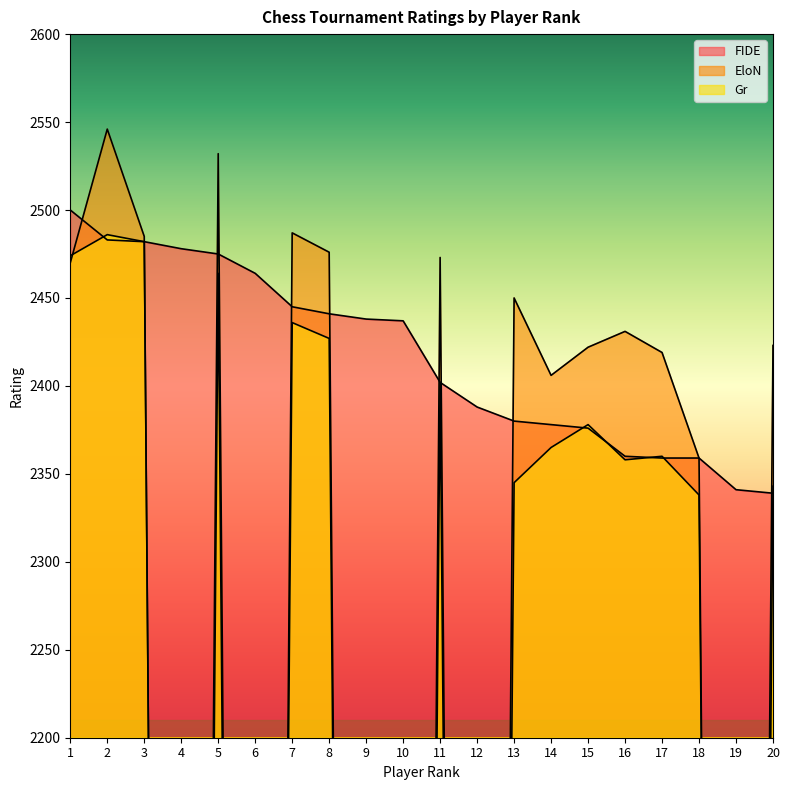

The value of EloN at 19 is 0. True or false?

True